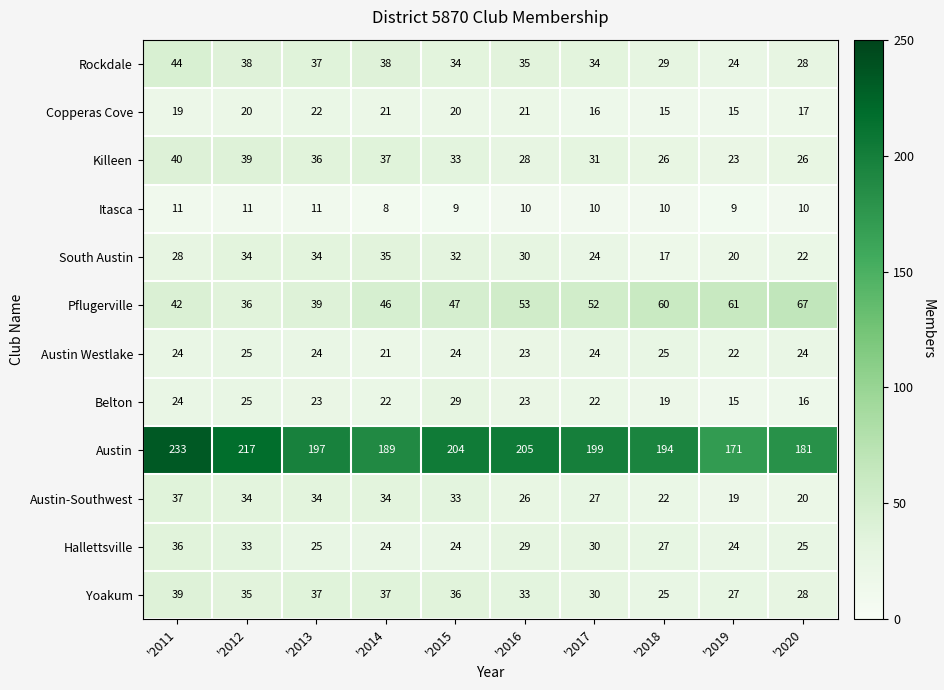

True or false: Hallettsville has a value of 30 at '2017.

True